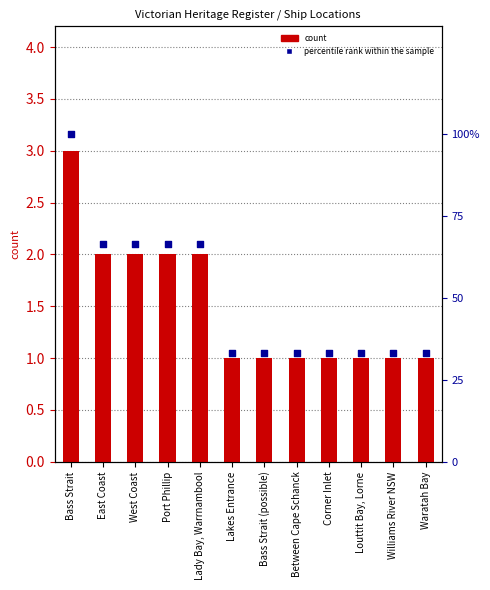

At which category is the sum across all series the highest?

Bass Strait